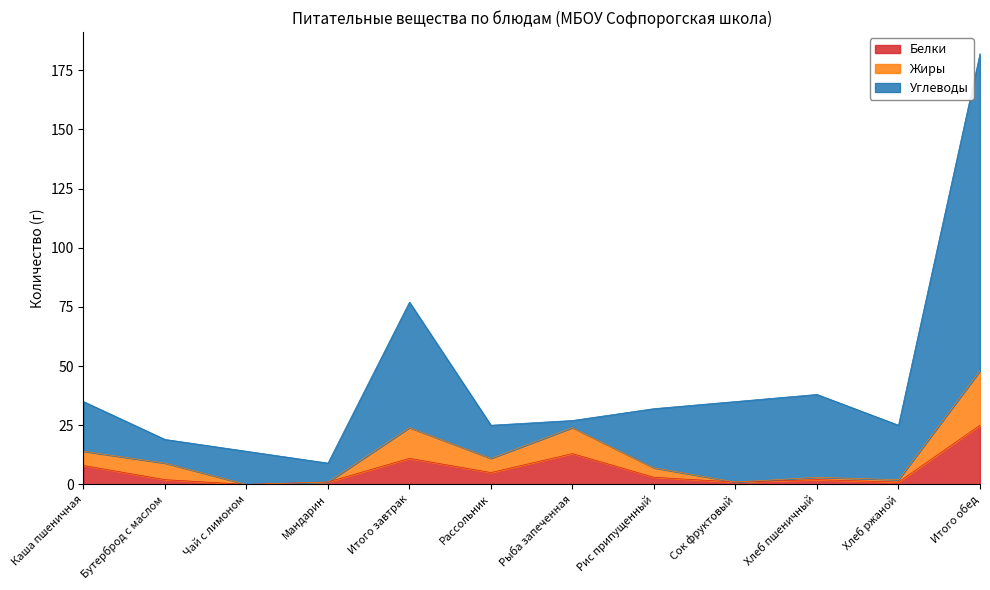

At which category is the sum across all series the highest?

Итого обед